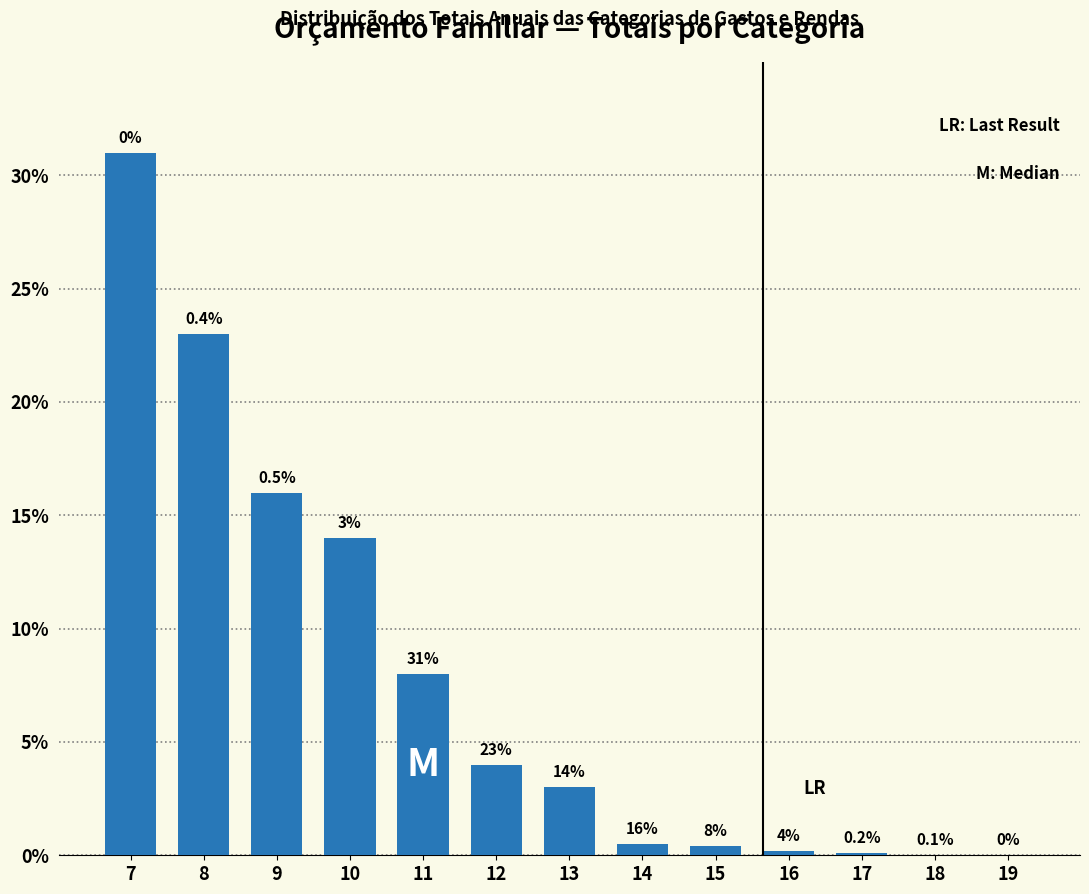

Reading left to right, extract all data points from this chart.

7=31.0	8=23.0	9=16.0	10=14.0	11=8.0	12=4.0	13=3.0	14=0.5	15=0.4	16=0.2	17=0.1	18=0.0	19=0.0